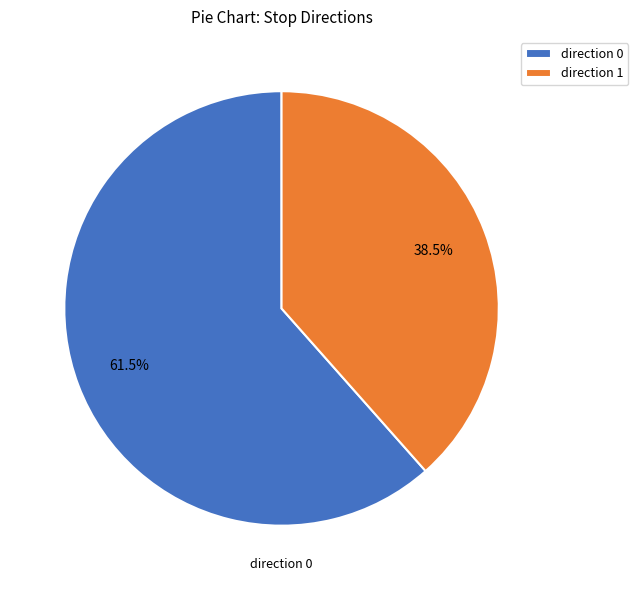

Between direction 0 and direction 1, which is larger?

direction 0